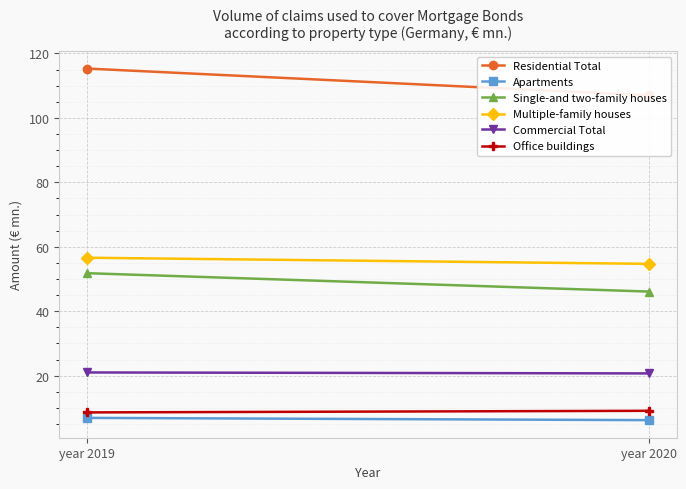

Rank the series by their maximum value, from highest to lowest.

Residential Total, Multiple-family houses, Single-and two-family houses, Commercial Total, Office buildings, Apartments